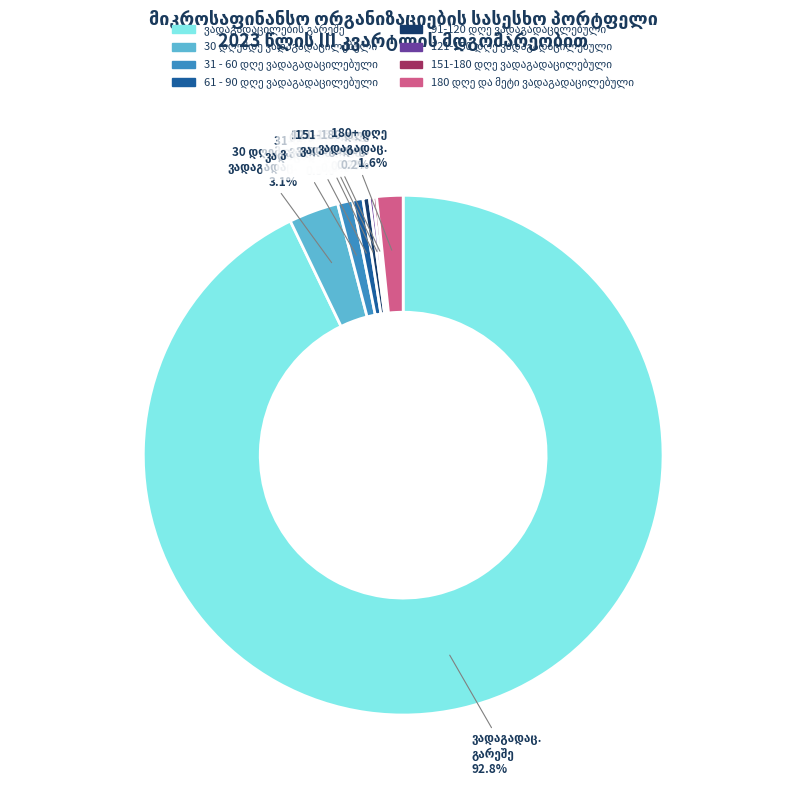

Is there any slice that represents more than half of the pie?

Yes